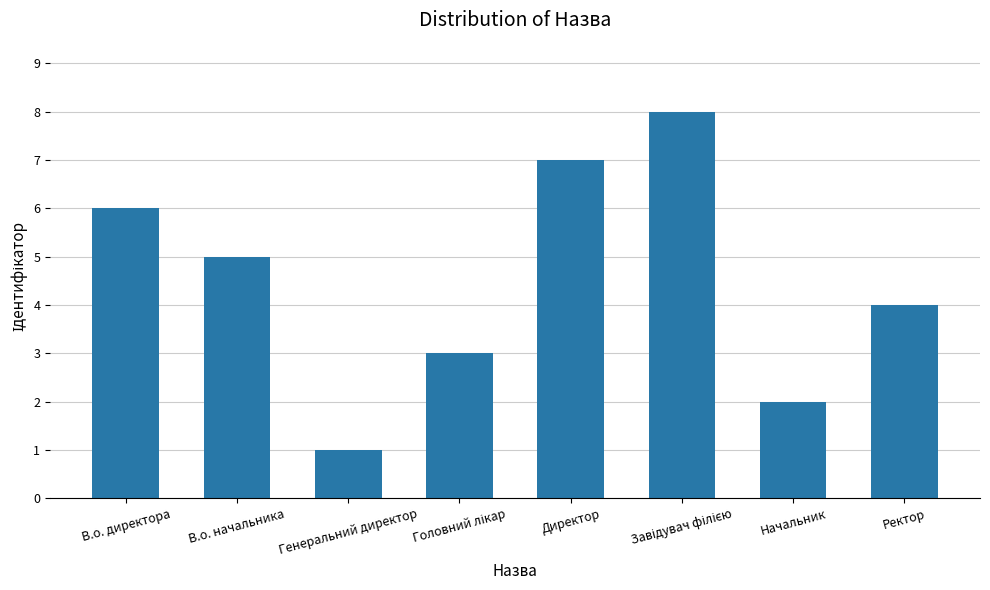

At which category does the chart reach its minimum across all series?

Генеральний директор